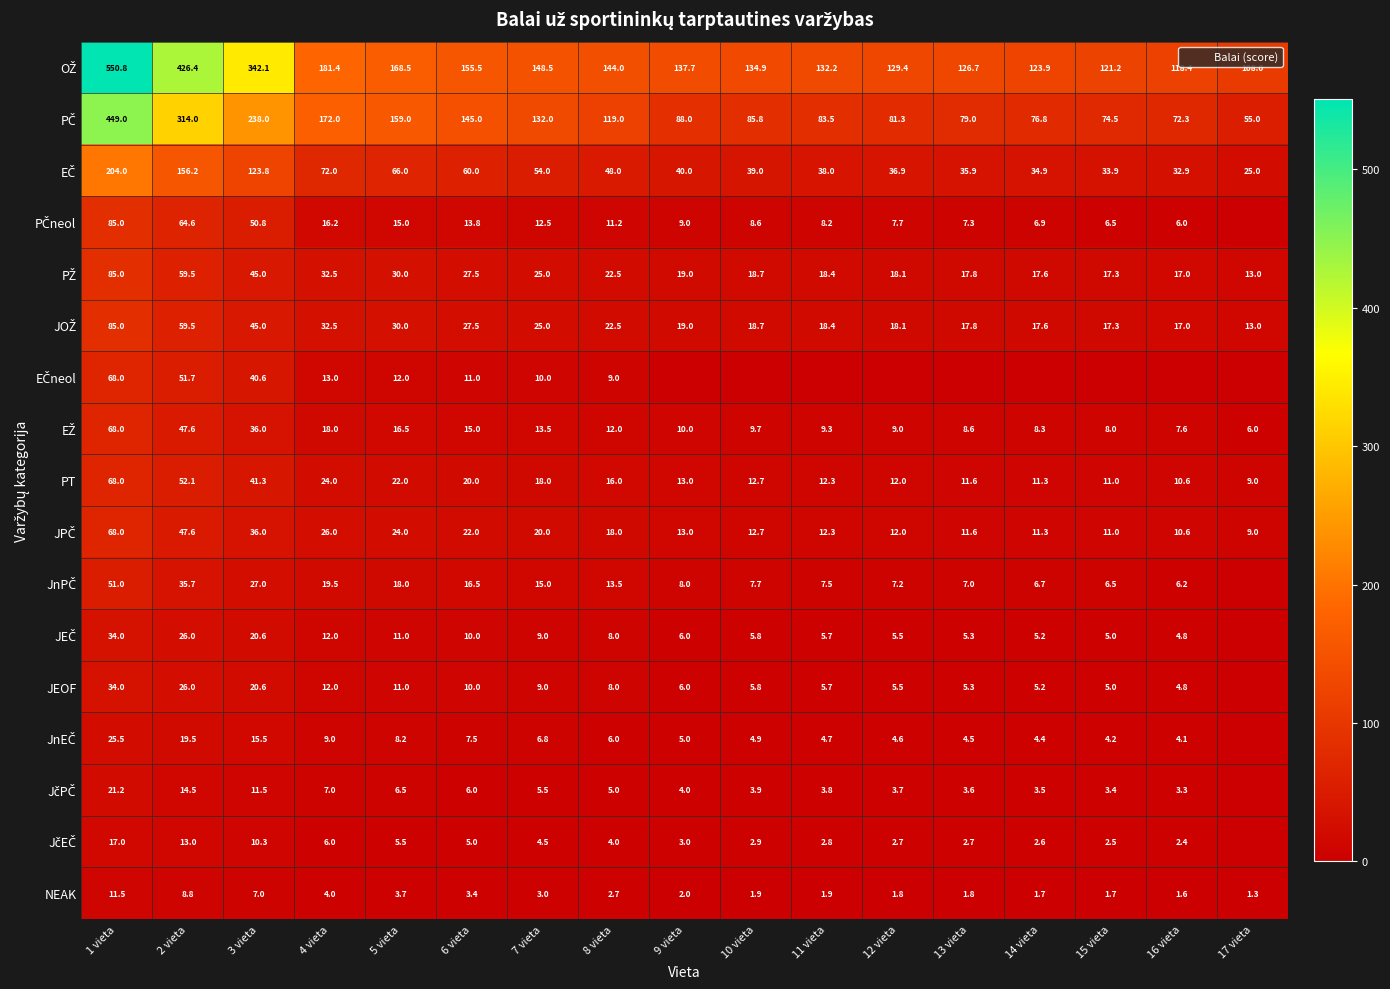

Where is PT nearest to the value 38?

3 vieta